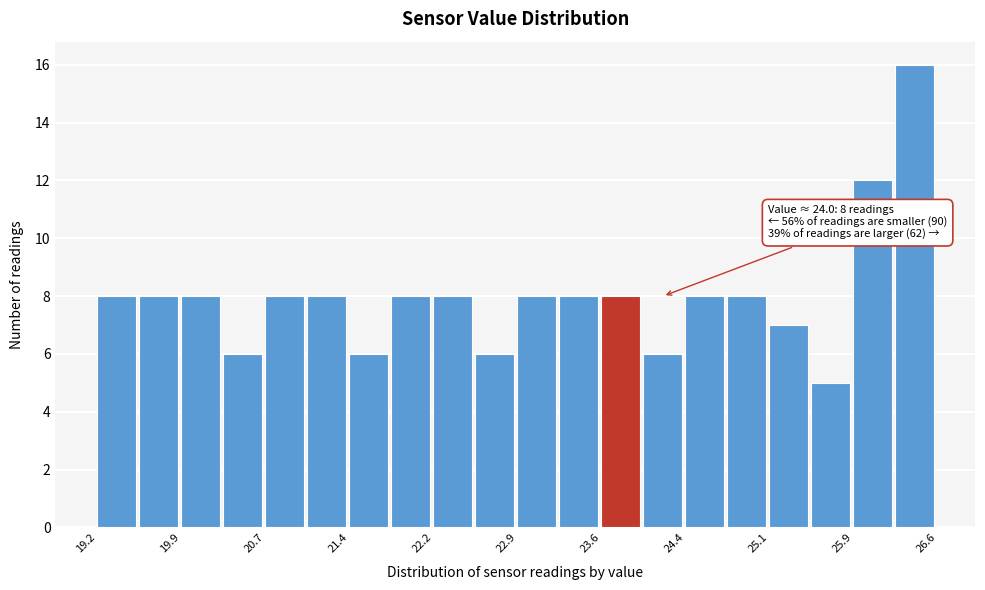

Around what value on the x-axis is the tallest bar? Give the approximate position of its centre, as read against the axis.

26.4